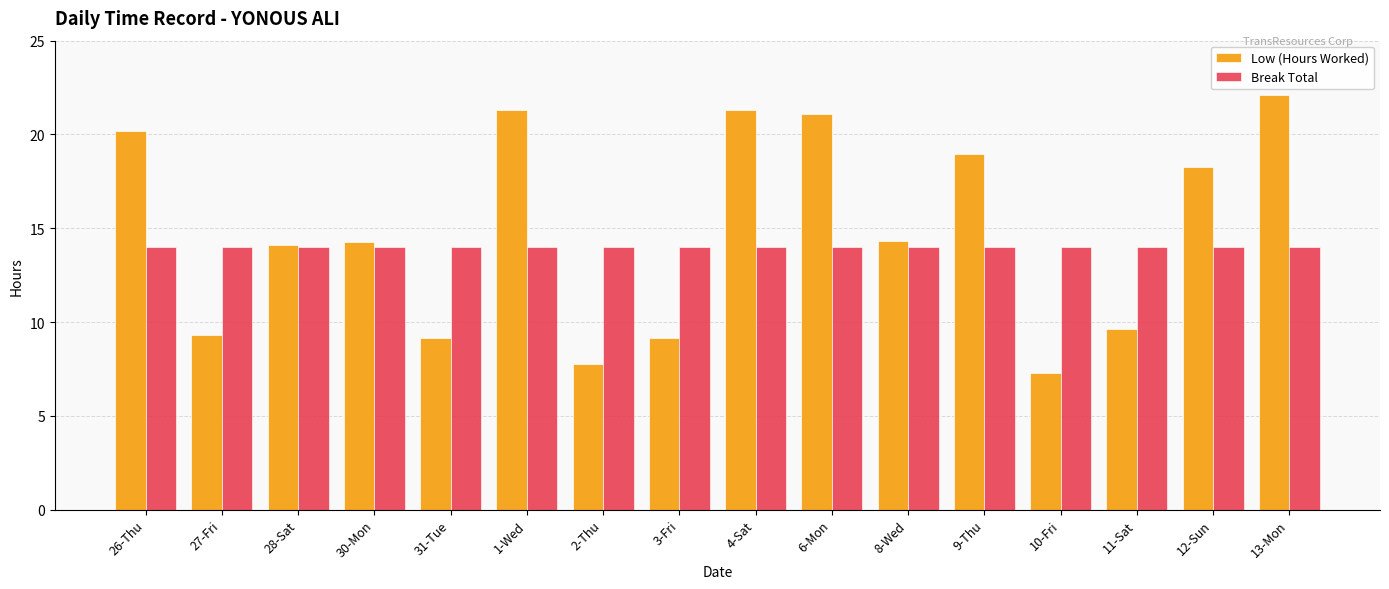

What is the smallest value displayed?

7.3